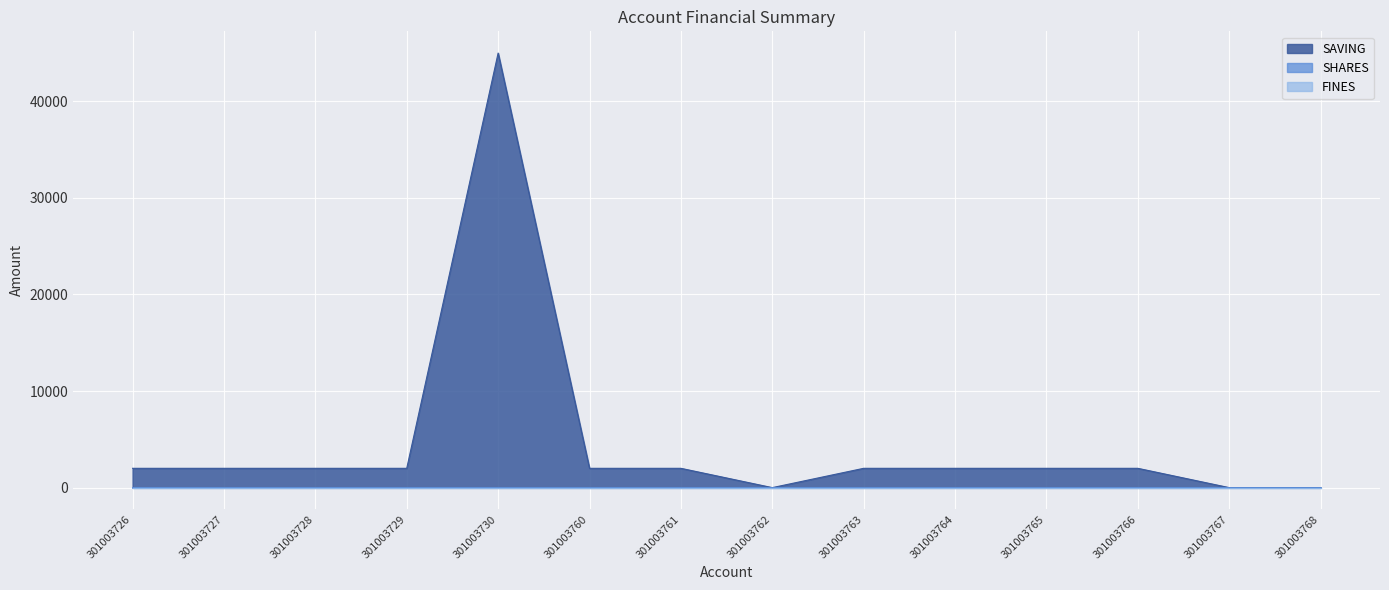

Which series has the largest total across all categories?

SAVING